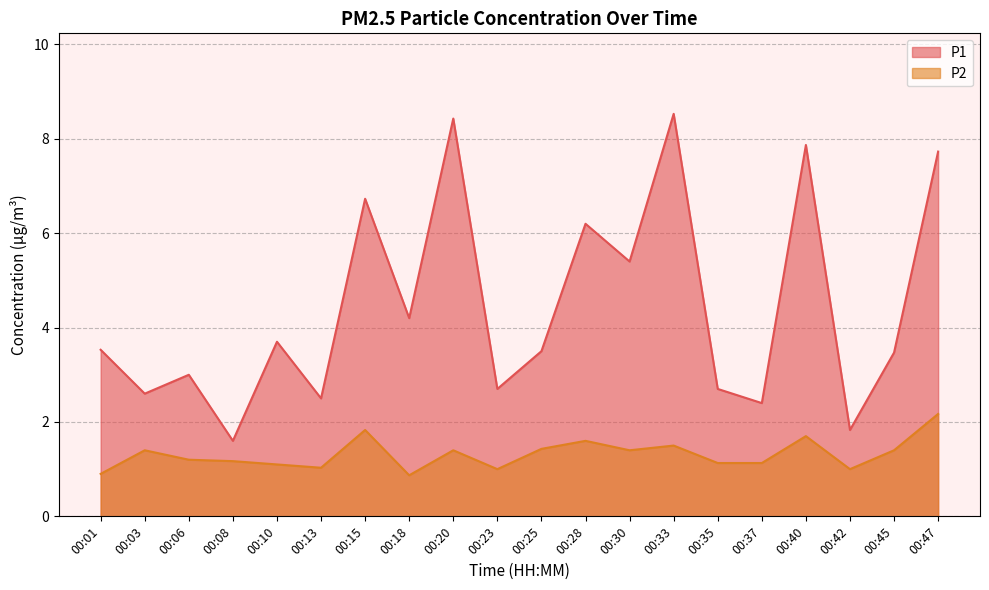

Which series has the largest range (max minus min)?

P1